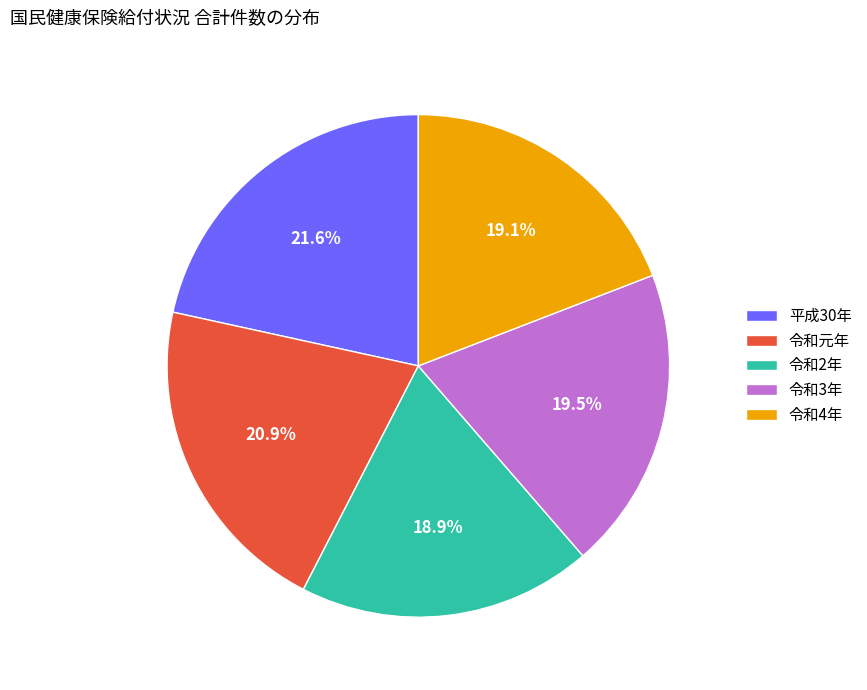

Do 令和4年 and 令和2年 together represent more than half of the pie?

No